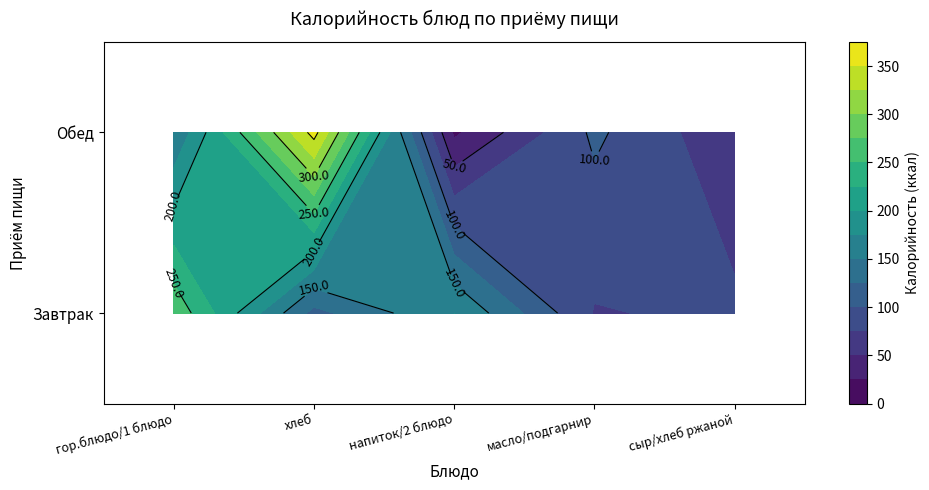

Which category has the lowest value across all series?

напиток/2 блюдо